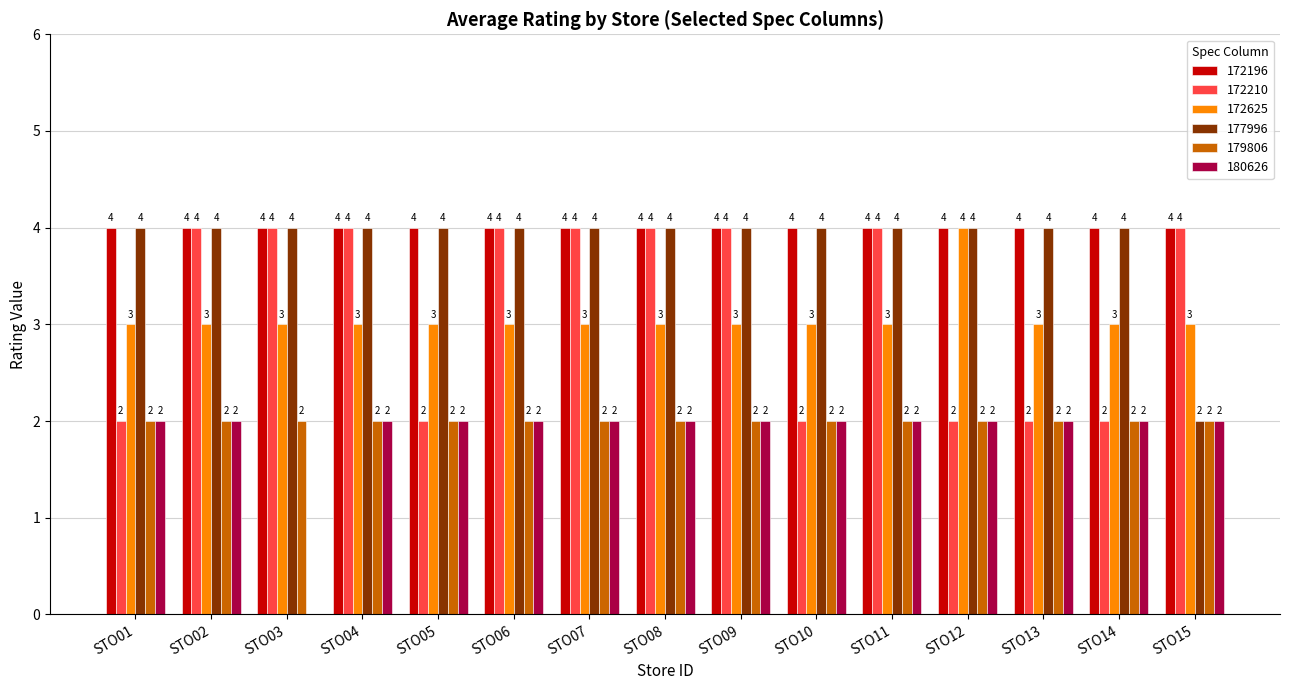

True or false: 180626 has a value of 2 at STO09.

True